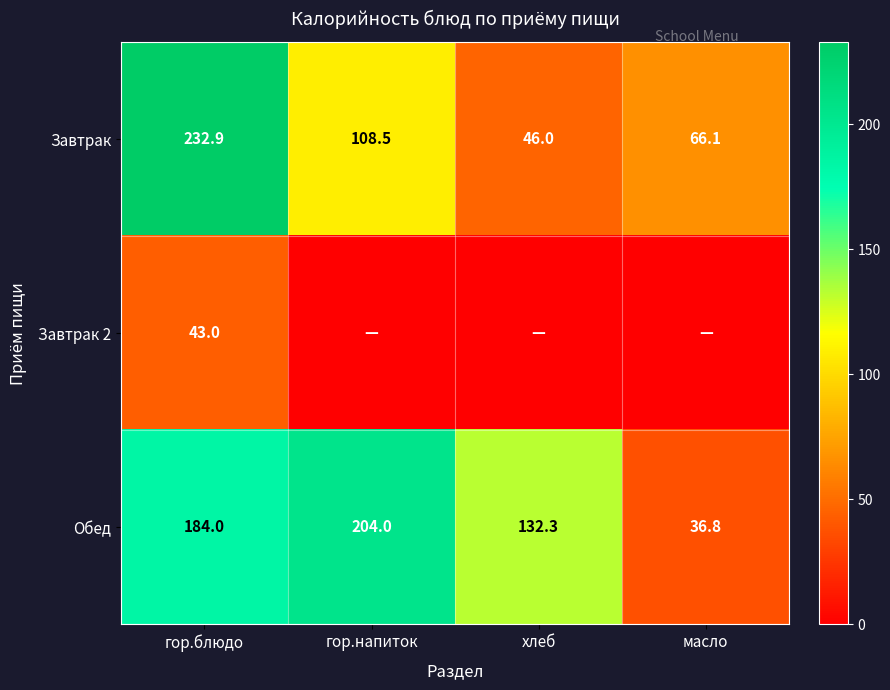

What is the difference between the second highest and minimum values in the Завтрак series?

62.5